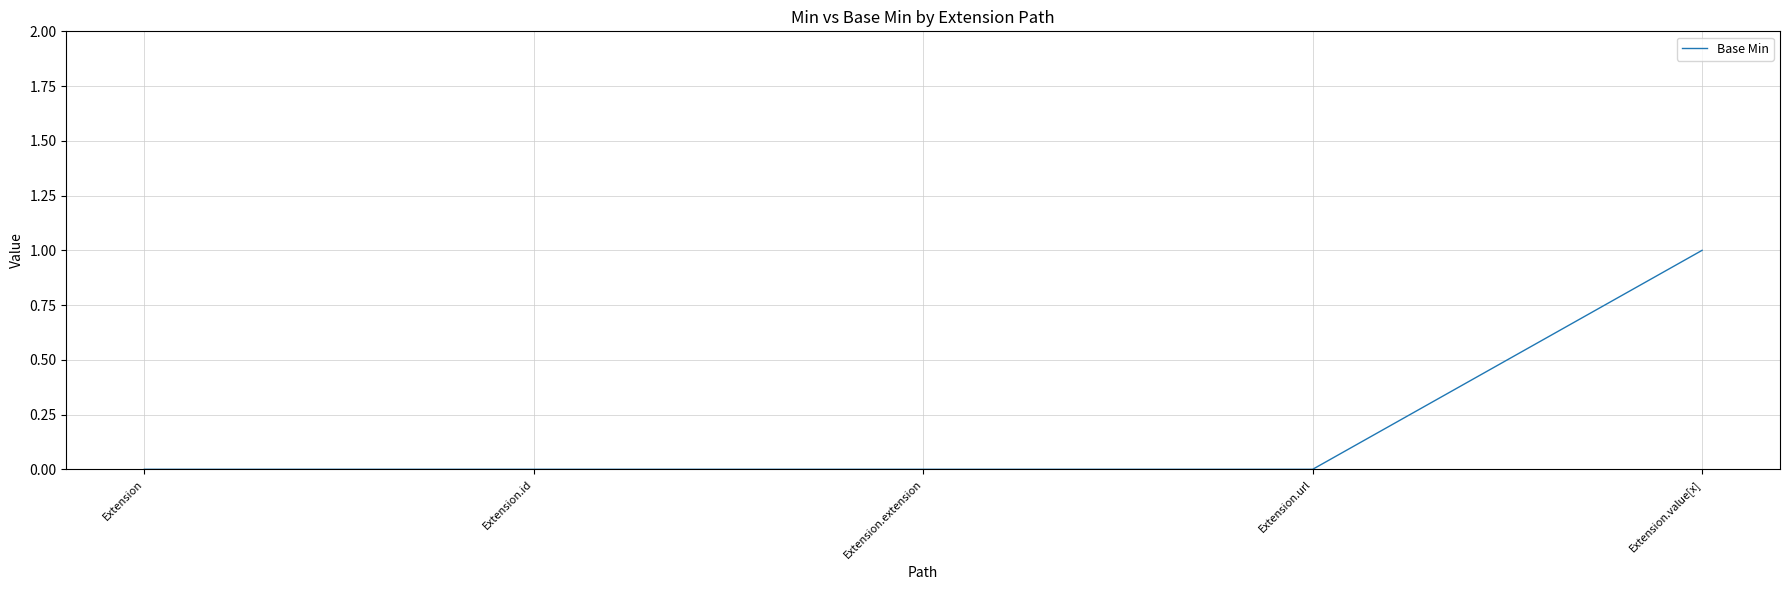

What is the change in value from Extension.url to Extension.value[x]?

+1